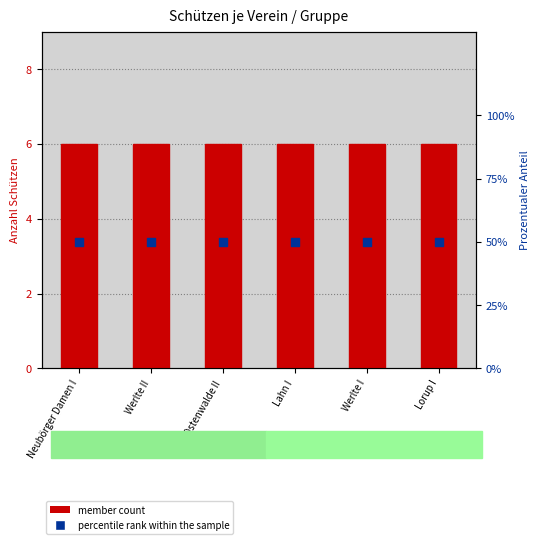

What are all the series names shown in the legend?

member count, percentile rank within the sample